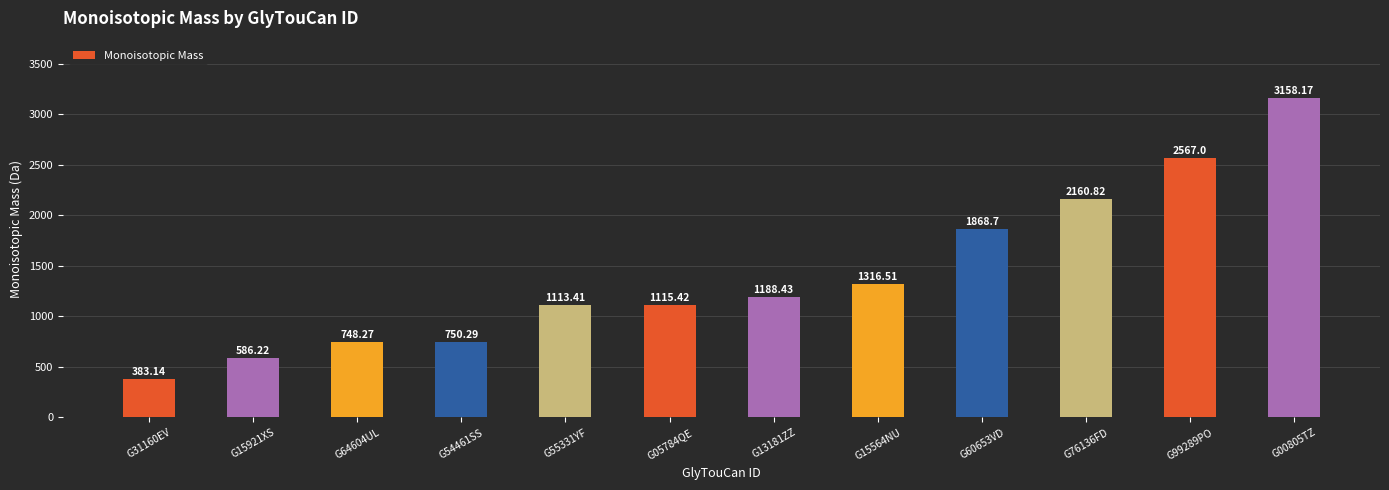

Rank the categories by value from lowest to highest.

G31160EV, G15921XS, G64604UL, G54461SS, G55331YF, G05784QE, G13181ZZ, G15564NU, G60653VD, G76136FD, G99289PO, G00805TZ